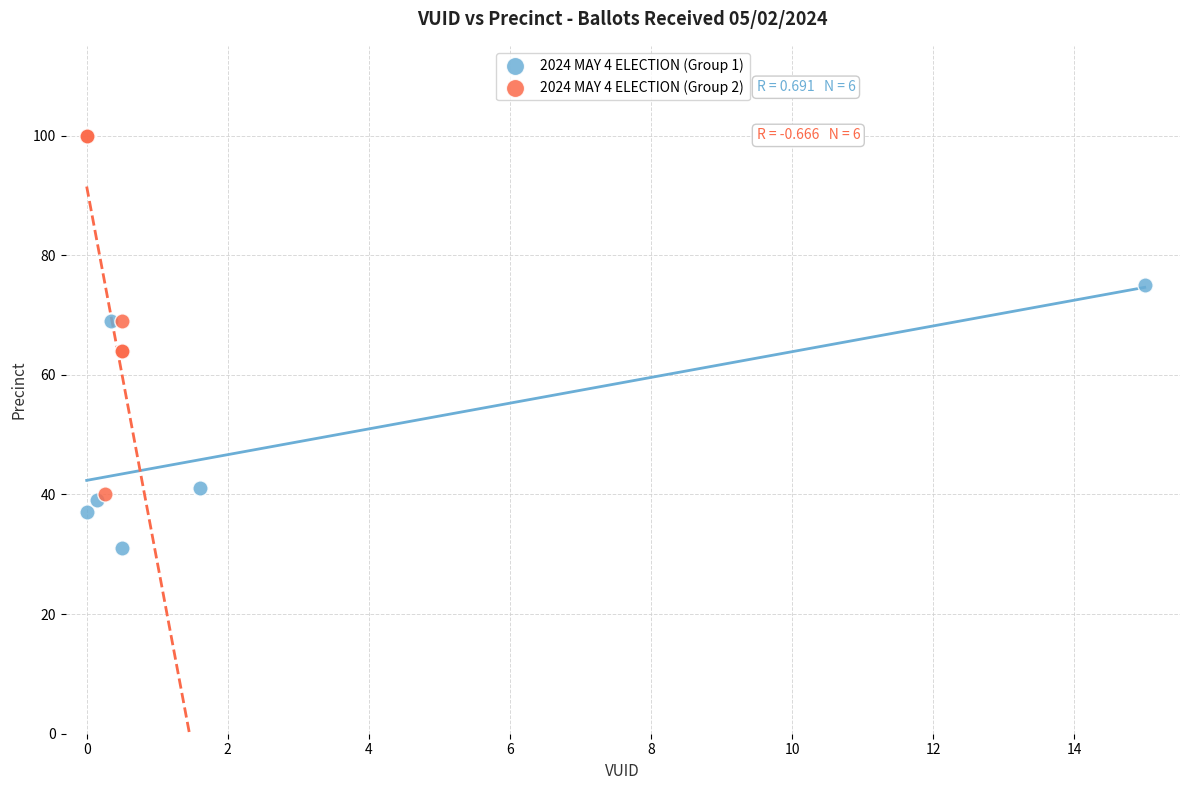

What are all the series names shown in the legend?

2024 MAY 4 ELECTION (Group 1), 2024 MAY 4 ELECTION (Group 2)